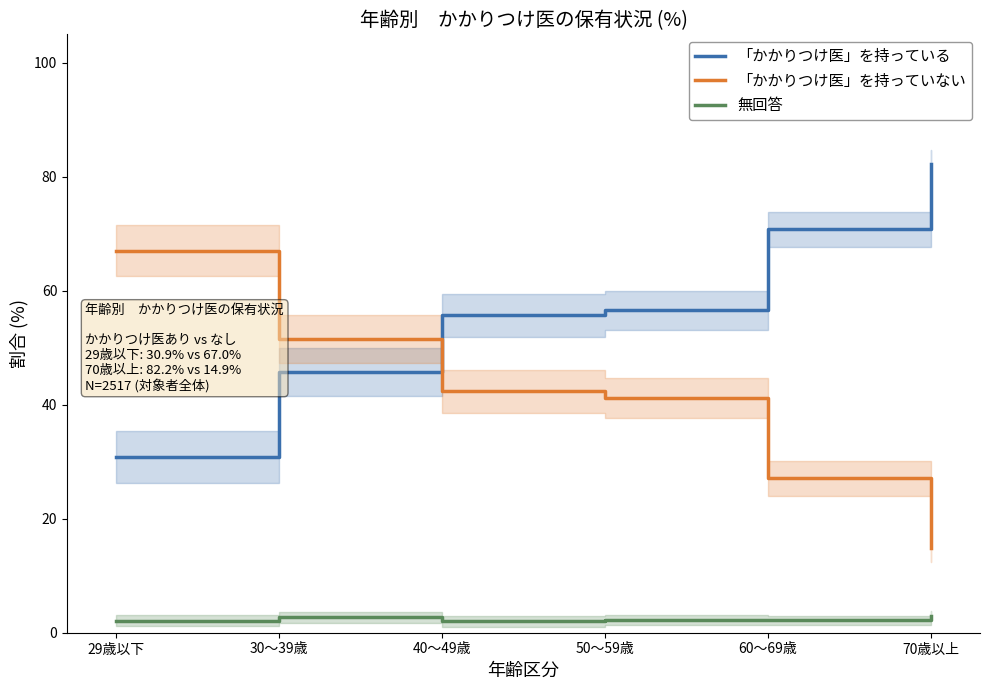

The 無回答 series shows 2.2 at 60～69歳. True or false?

True